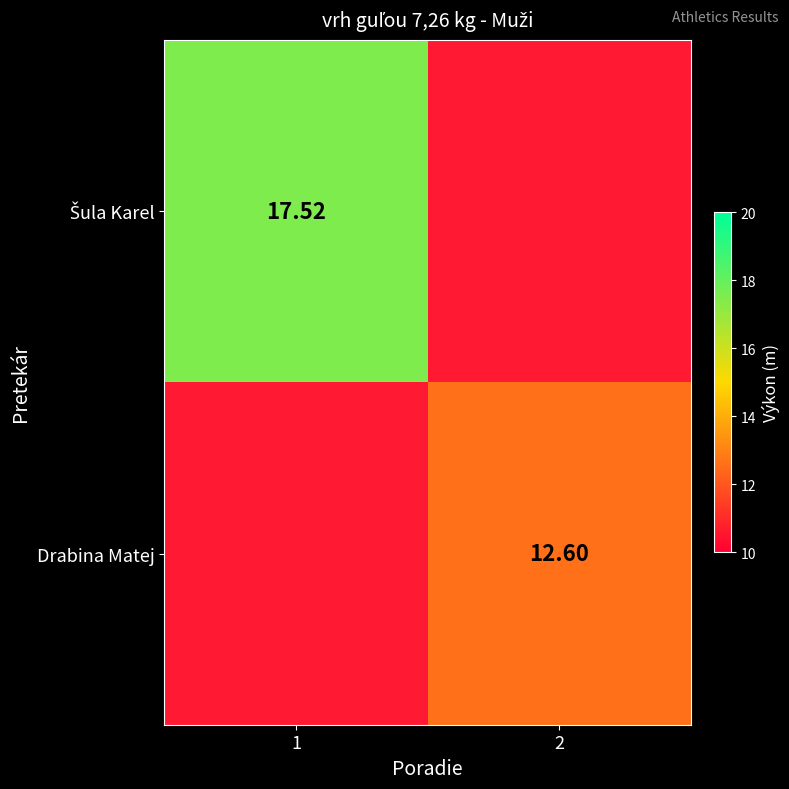

Rank the series by their average value, from highest to lowest.

Šula Karel, Drabina Matej